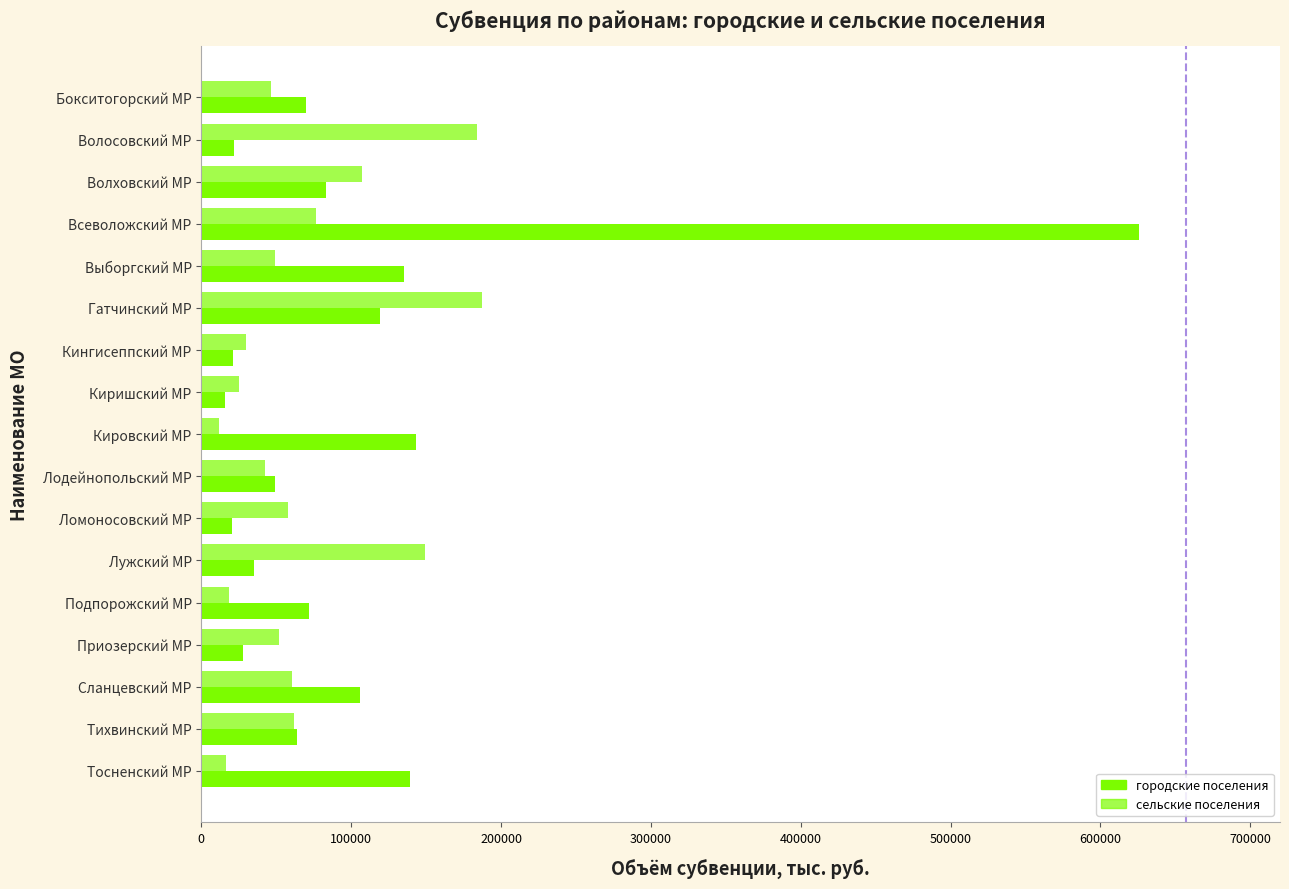

How many series are shown in this chart?

2